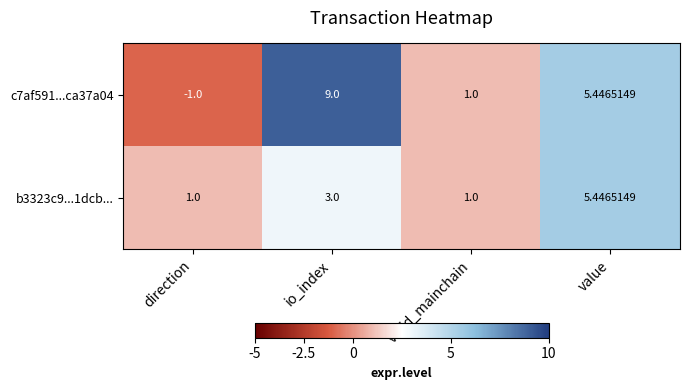

Which category has the lowest value across all series?

direction